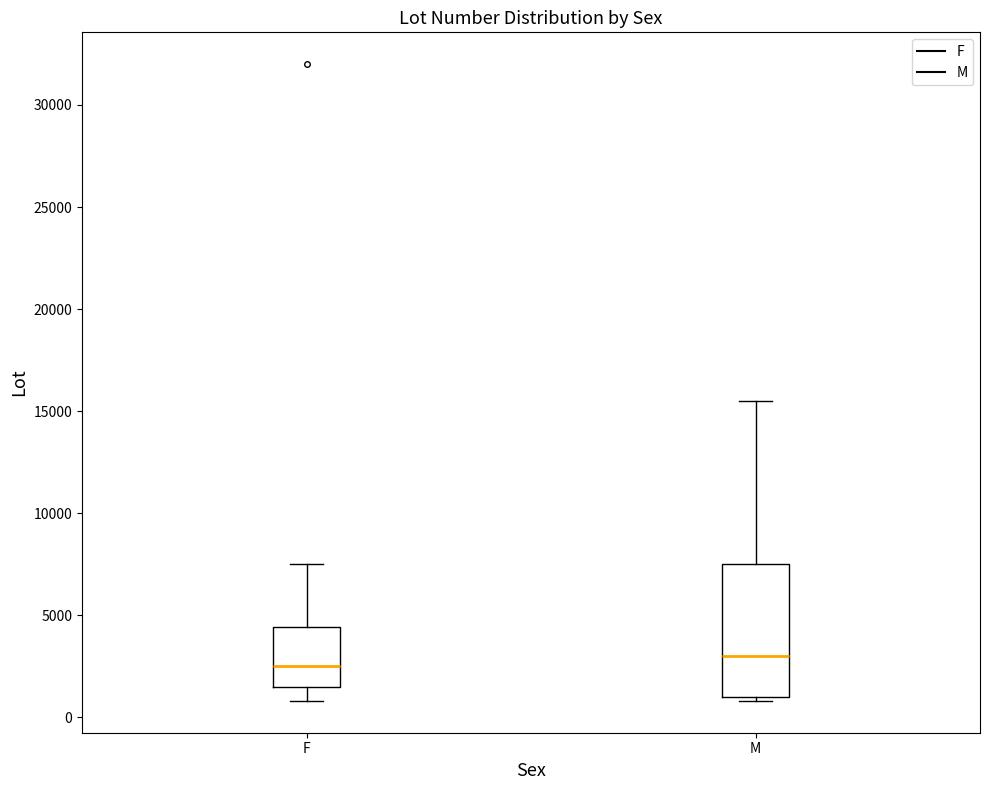

Reading left to right, transcribe this box plot: for each box, give where its median line is, the range the box spans, and where its two whiskers end, as read against the y-axis. The values are not printed on the chart, so give them approximately, as read against the axis.

F: median 2500, box 1500 to 4500, whiskers 1000 to 7500
M: median 3000, box 1000 to 7500, whiskers 1000 (just below the box's lower edge) to 15500